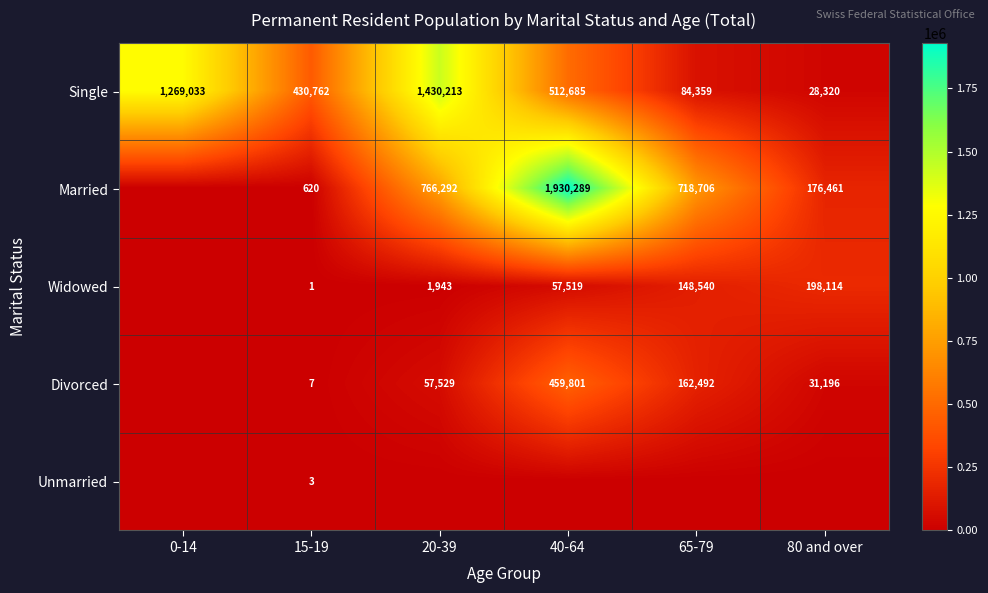

Is it true that Widowed equals 148540 at 65-79?

True